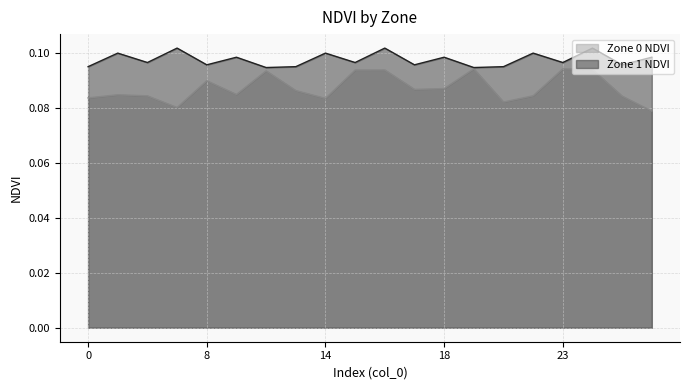

True or false: Zone 1 NDVI has more than 2 points higher than both neighbors.

True